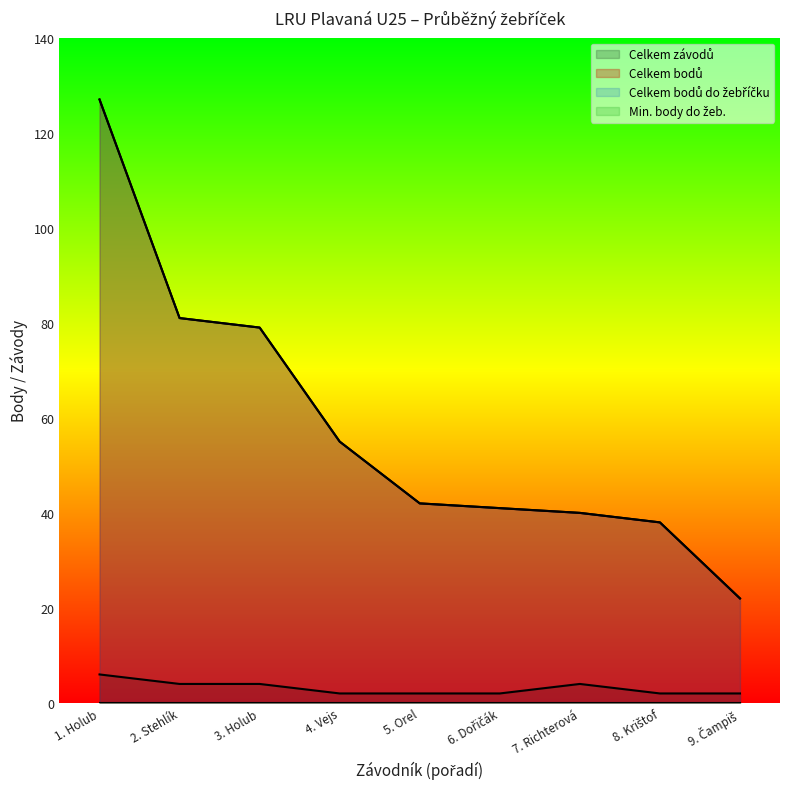

True or false: Celkem bodů do žebříčku and Celkem bodů intersect in this chart.

False